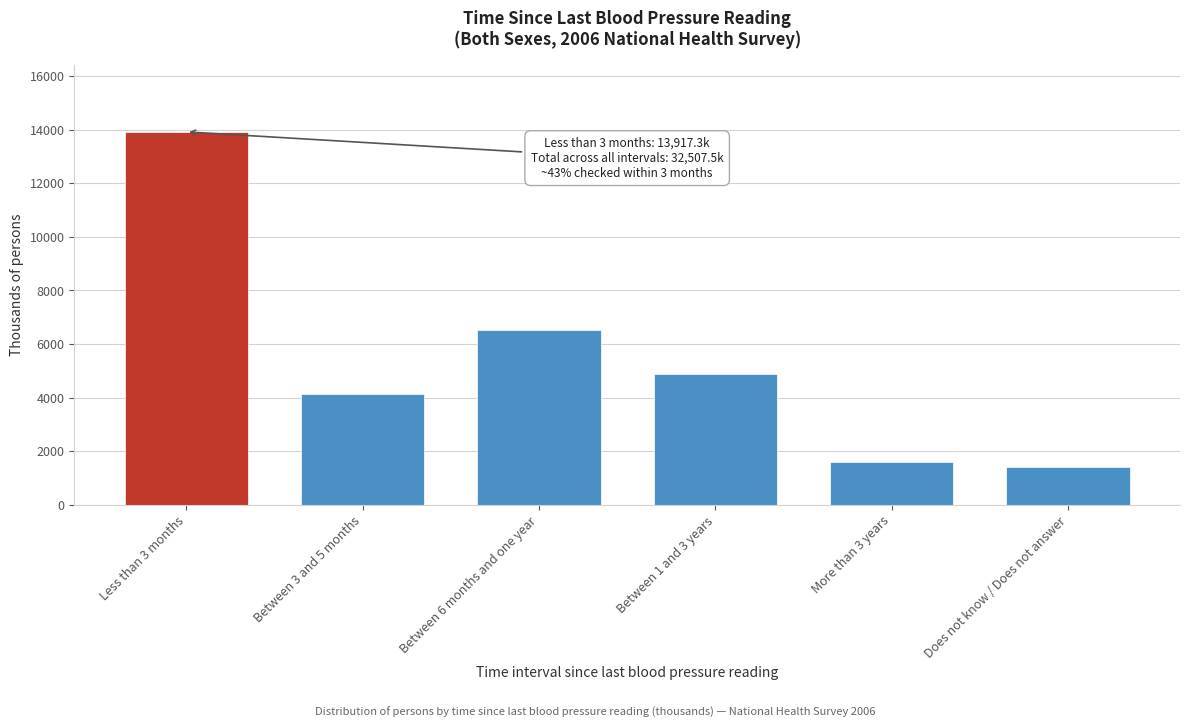

Reading left to right, transcribe all the data shown in this chart.

Less than 3 months=13917.3	Between 3 and 5 months=4147.4	Between 6 months and one year=6525.2	Between 1 and 3 years=4901.2	More than 3 years=1609.3	Does not know / Does not answer=1407.1